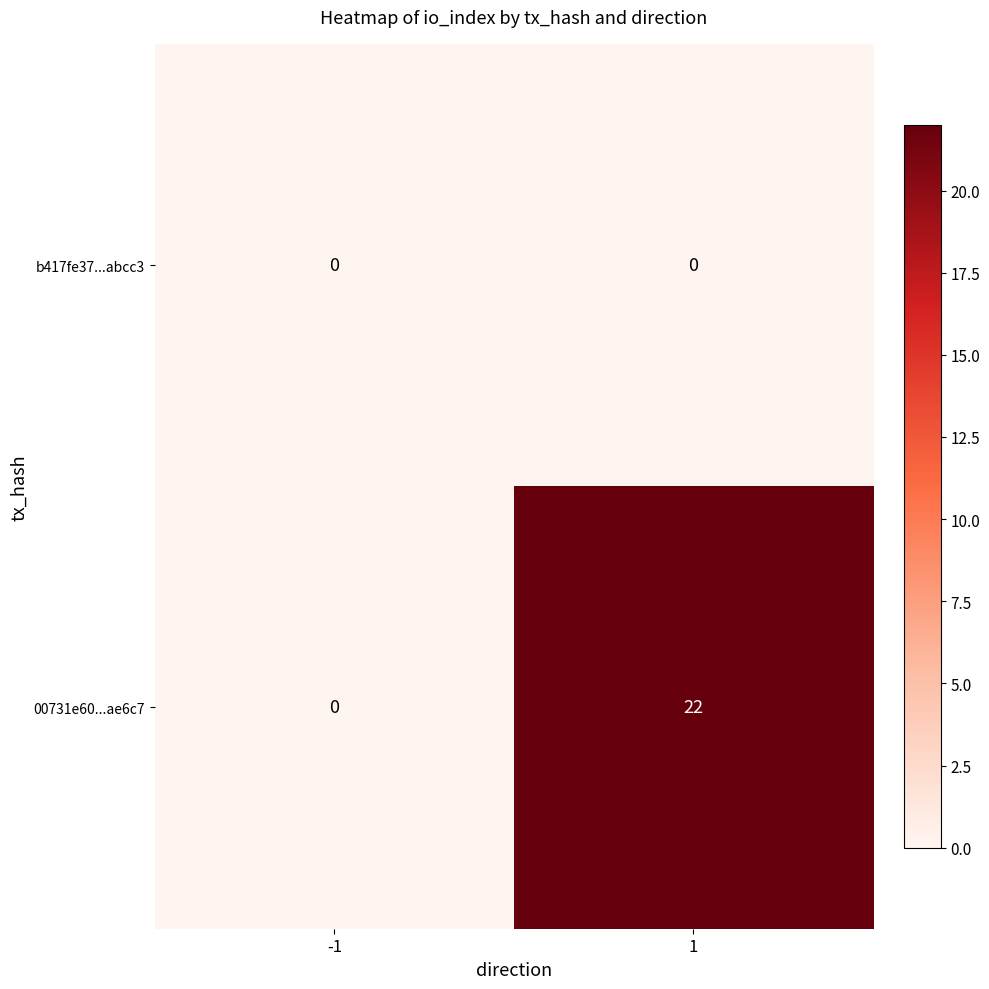

At 1, list the series in order from largest to smallest.

00731e60...ae6c7, b417fe37...abcc3